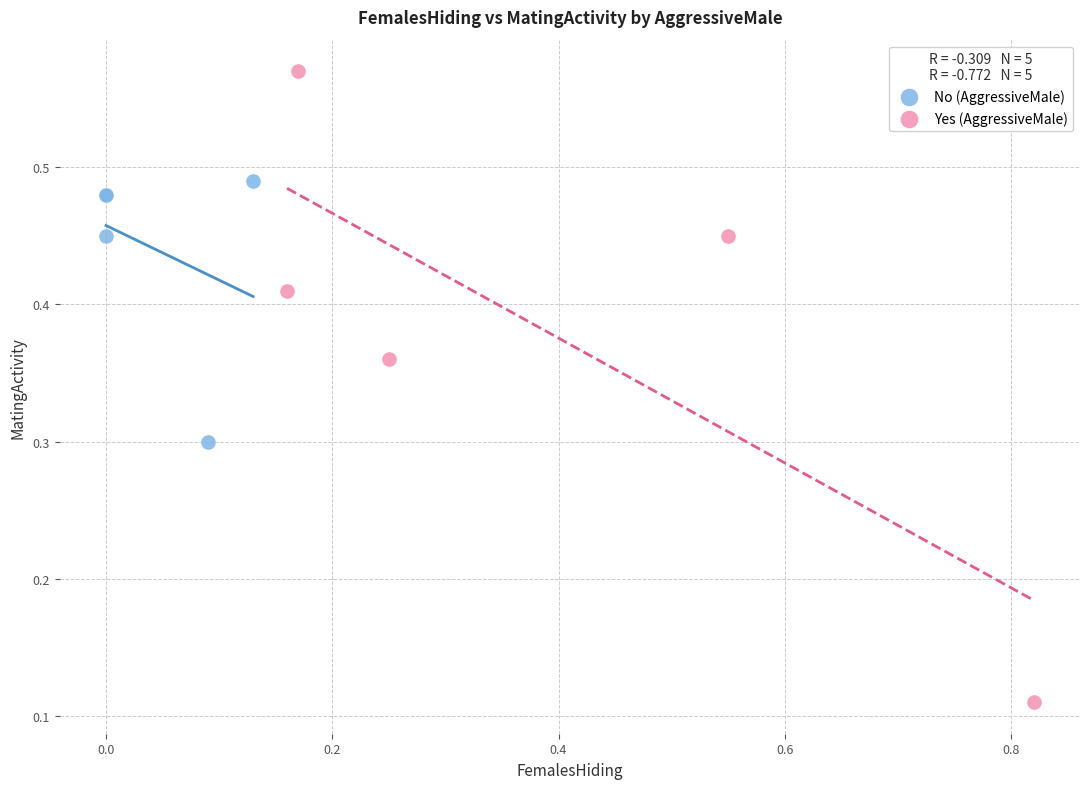

What are all the series names shown in the legend?

No (AggressiveMale), Yes (AggressiveMale)